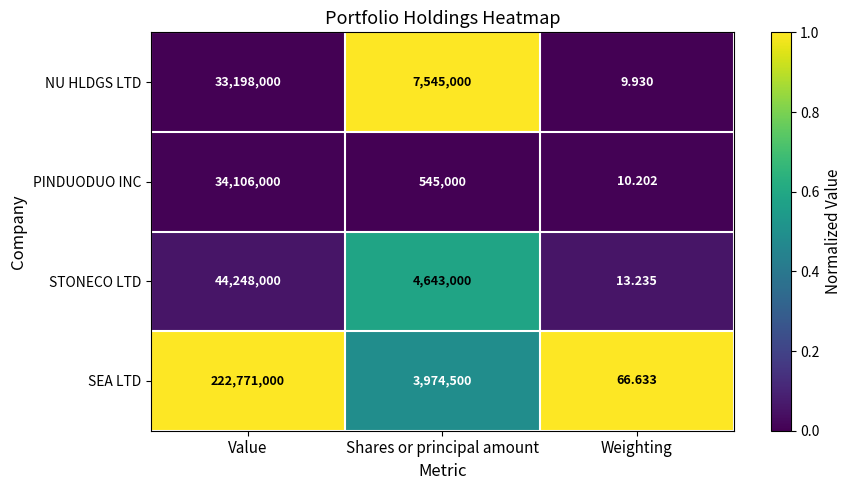

Between Shares or principal amount and Weighting, which series saw the biggest shift?

NU HLDGS LTD